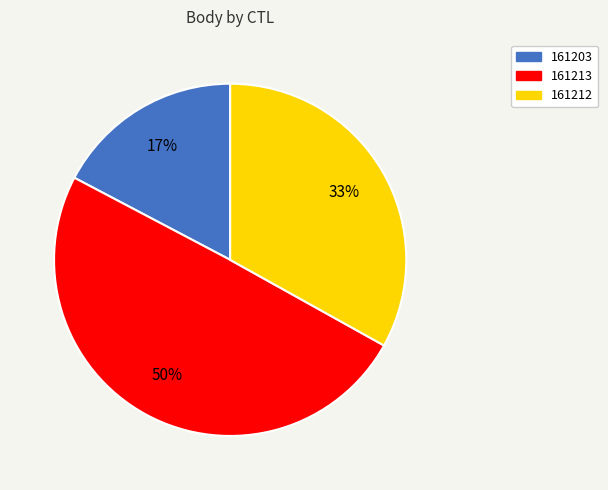

To the nearest percent, what is the difference between the 161203 and 161212 slice percentages?

16%